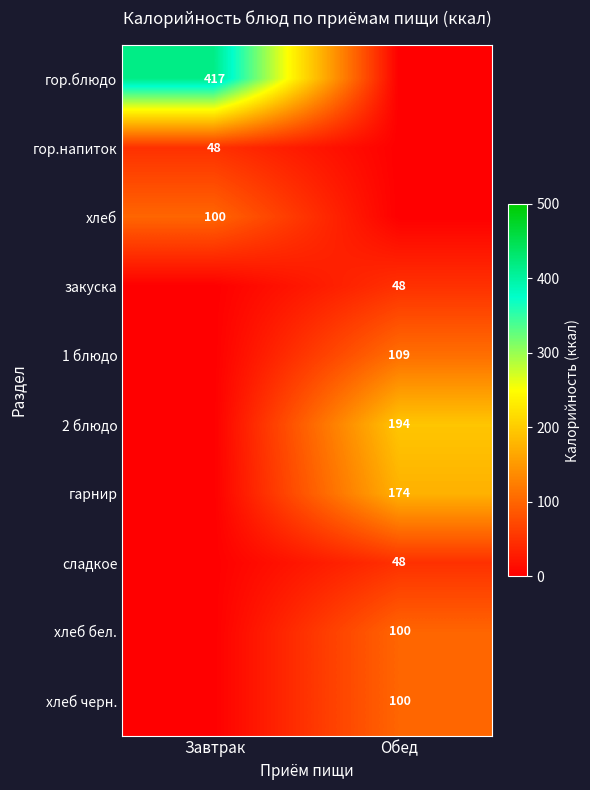

The 1 блюдо series shows 189 at Обед. True or false?

False